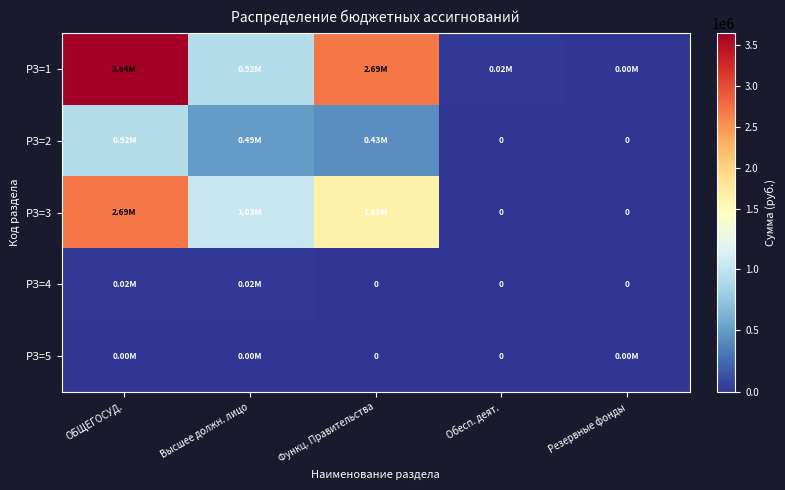

List the series in order of their peak value, lowest first.

РЗ=5, РЗ=4, РЗ=2, РЗ=3, РЗ=1